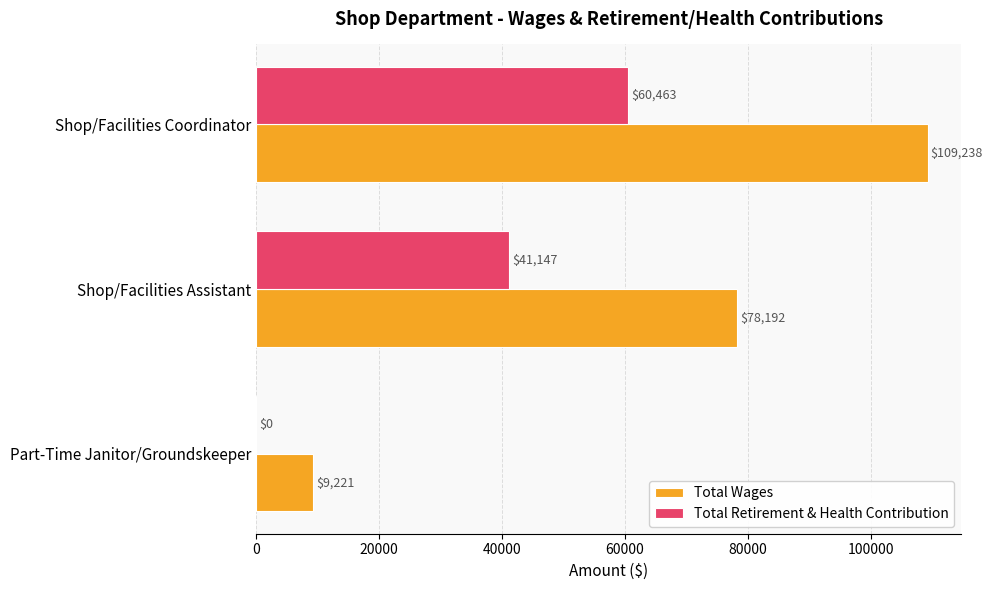

Is it true that Total Wages equals 121871 at Shop/Facilities Assistant?

False